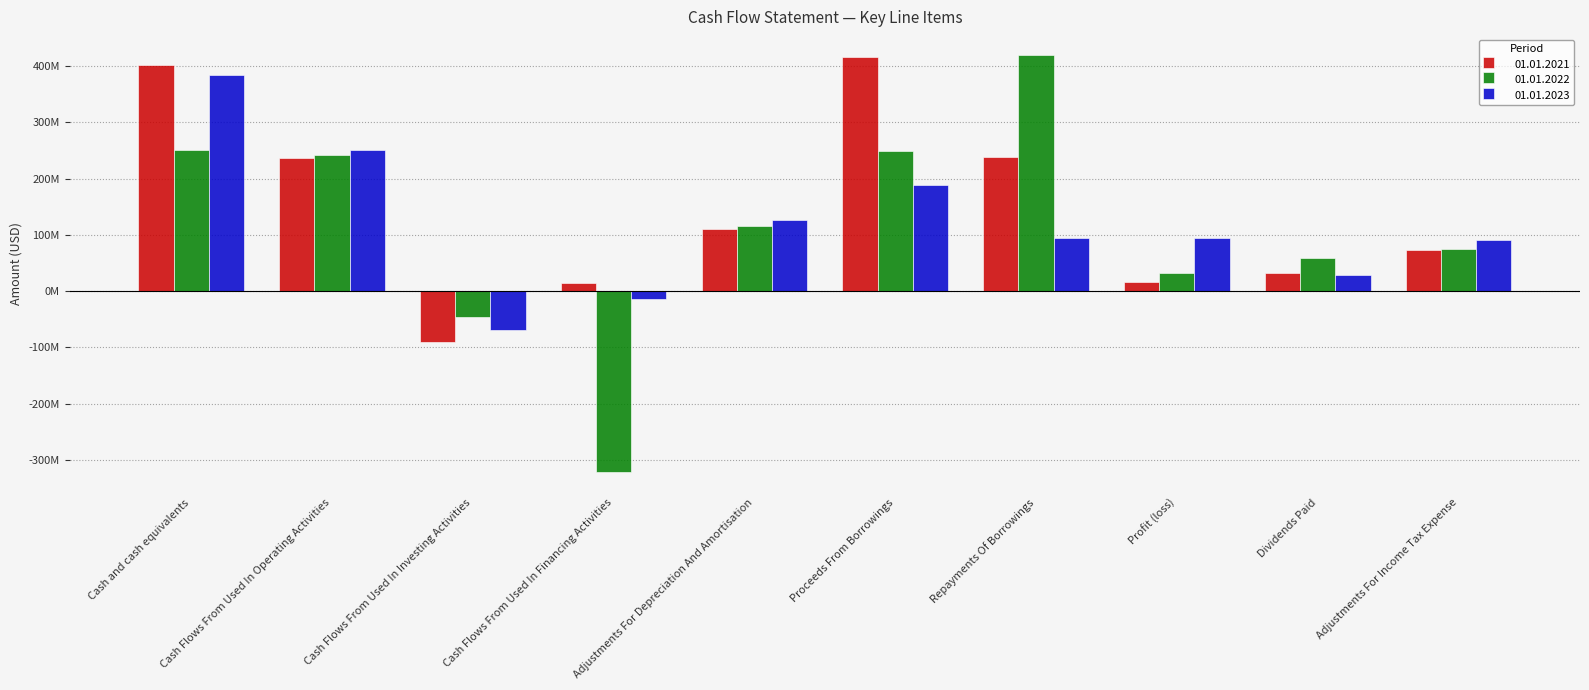

True or false: 01.01.2023 has a value of -68757000 at Cash Flows From Used In Investing Activities.

True